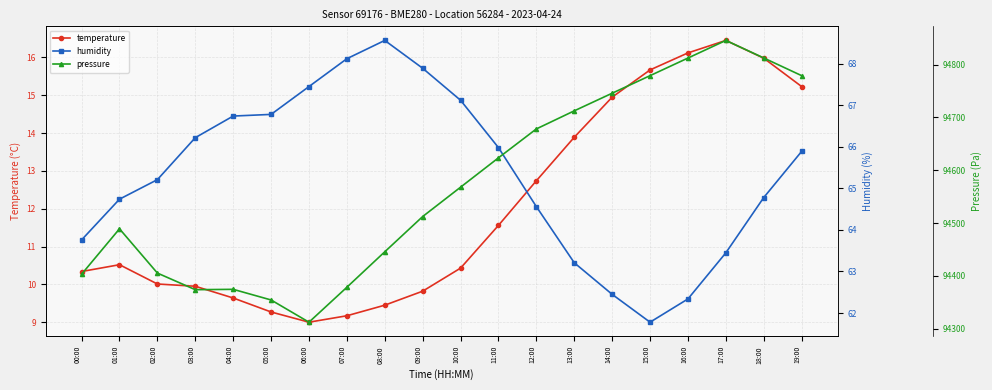

At which label is pressure closest to 94579?

10:00